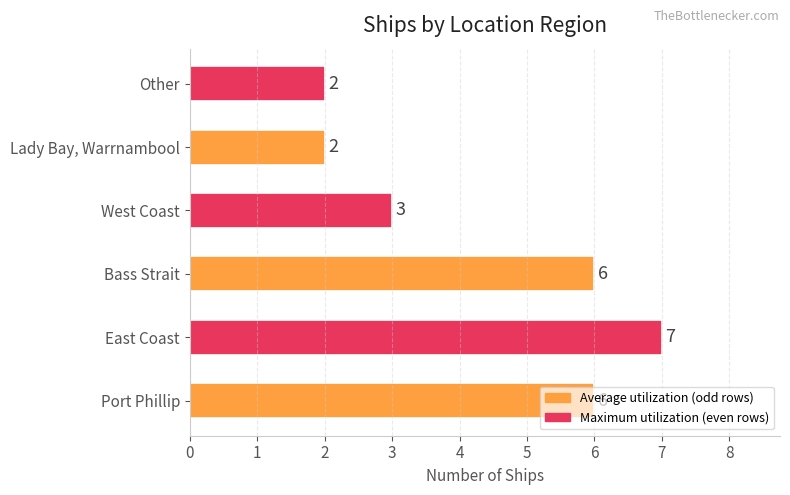

What is the greatest value displayed?

7